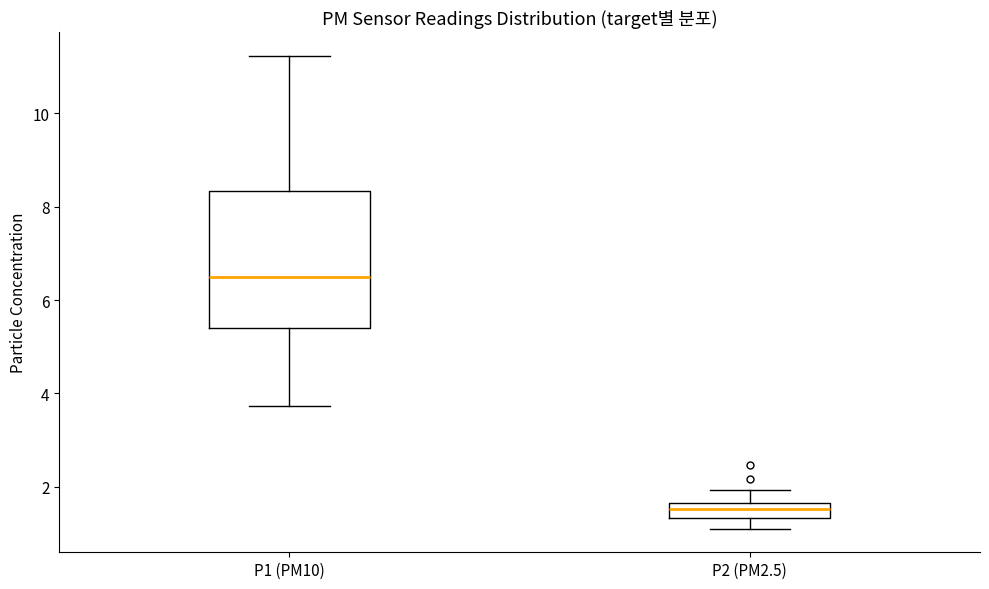

Where is the lower edge of the box for P1 (PM10) on the y-axis? The values are not printed on the chart, so give them approximately, as read against the axis.

5.4